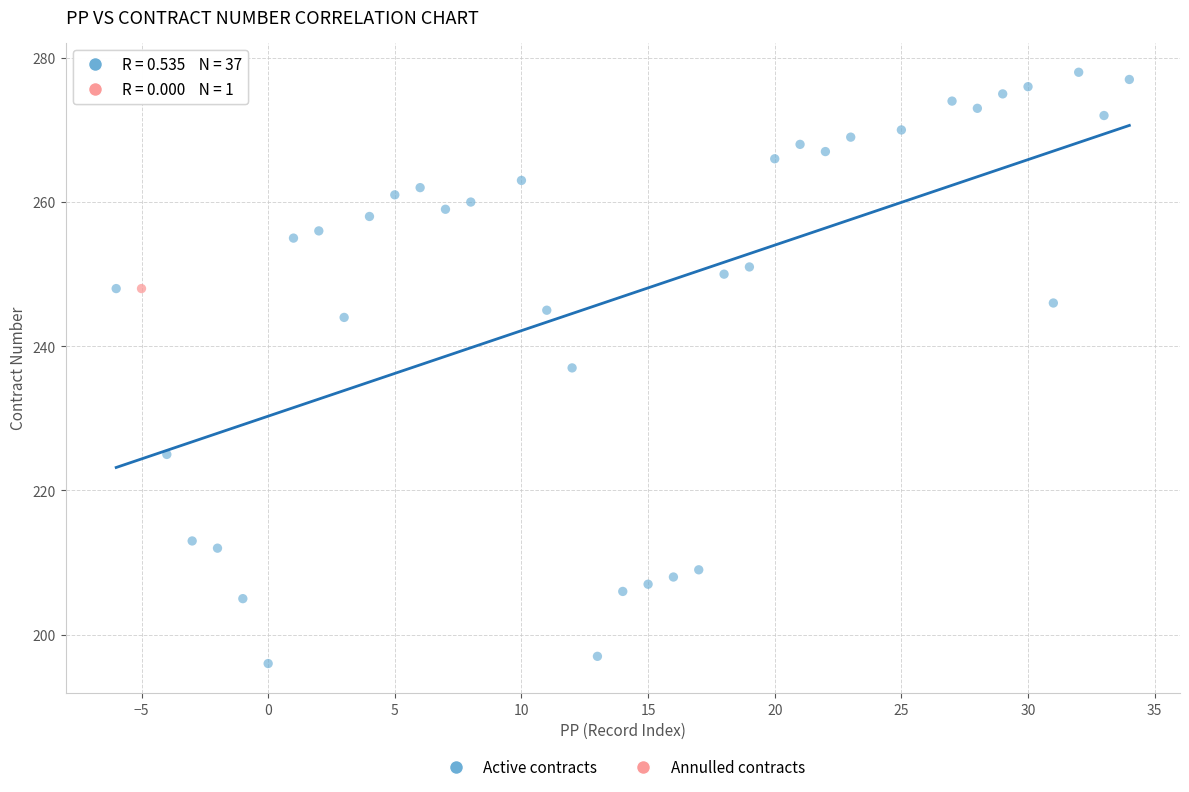

What are all the series names shown in the legend?

Active contracts, Annulled contracts